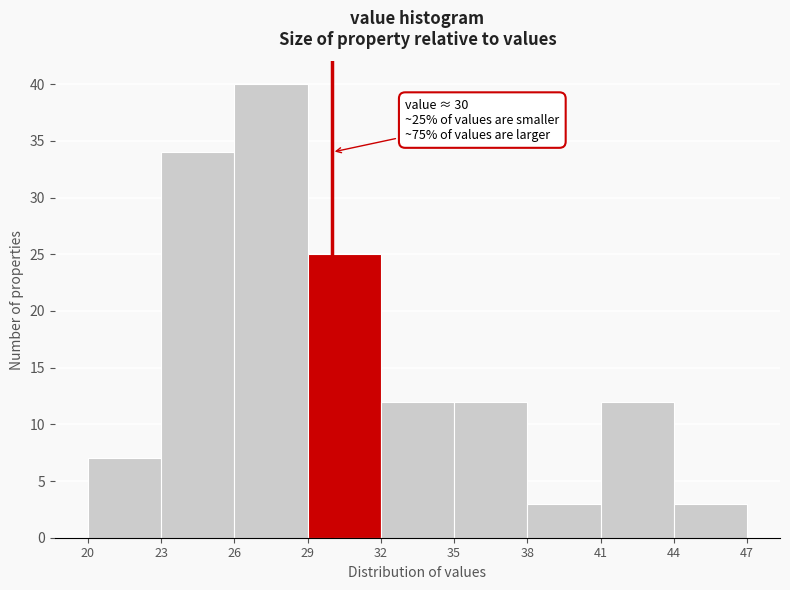

Which range on the x-axis has the tallest bar?

26 to 29